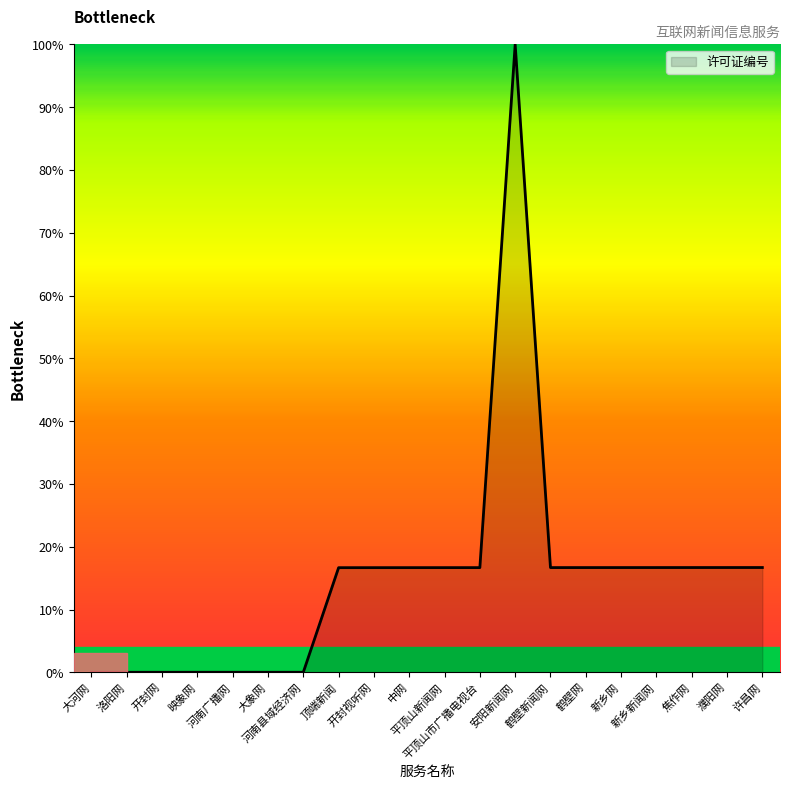

What is the difference between the maximum and minimum values?

100.0